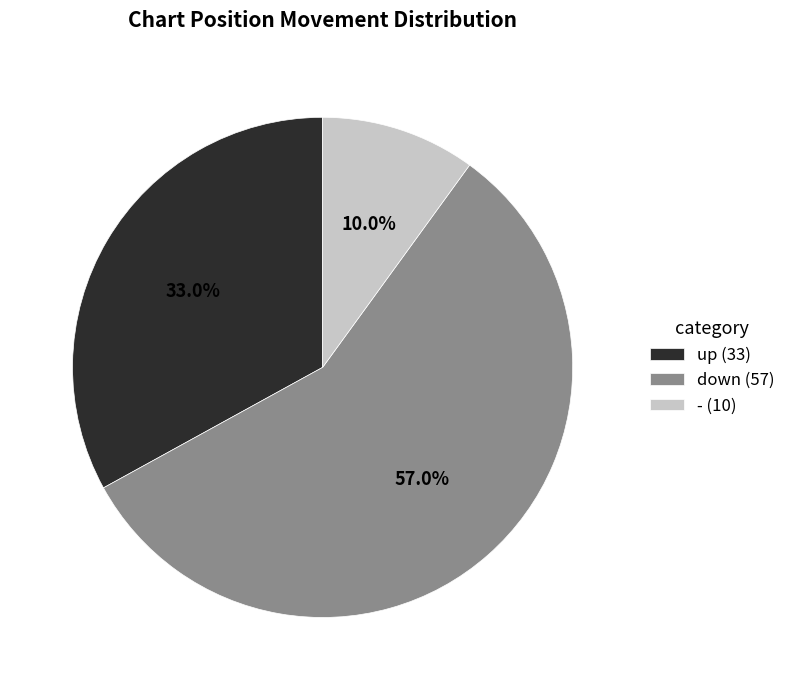

What is the ratio of the value at up (33) to the value at down (57)?

0.6